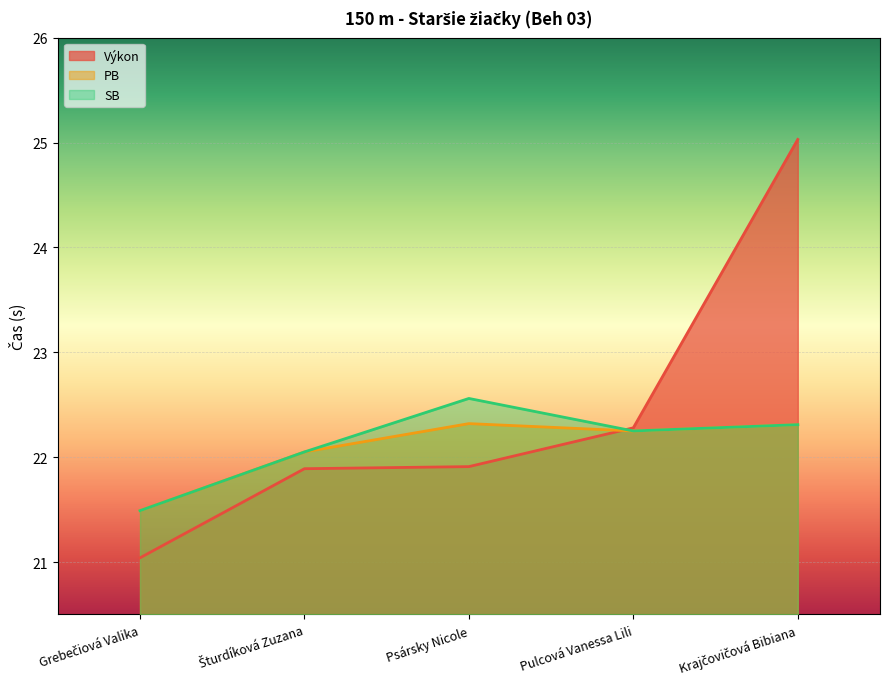

What is the label of the 3rd point from the right?

Psársky Nicole